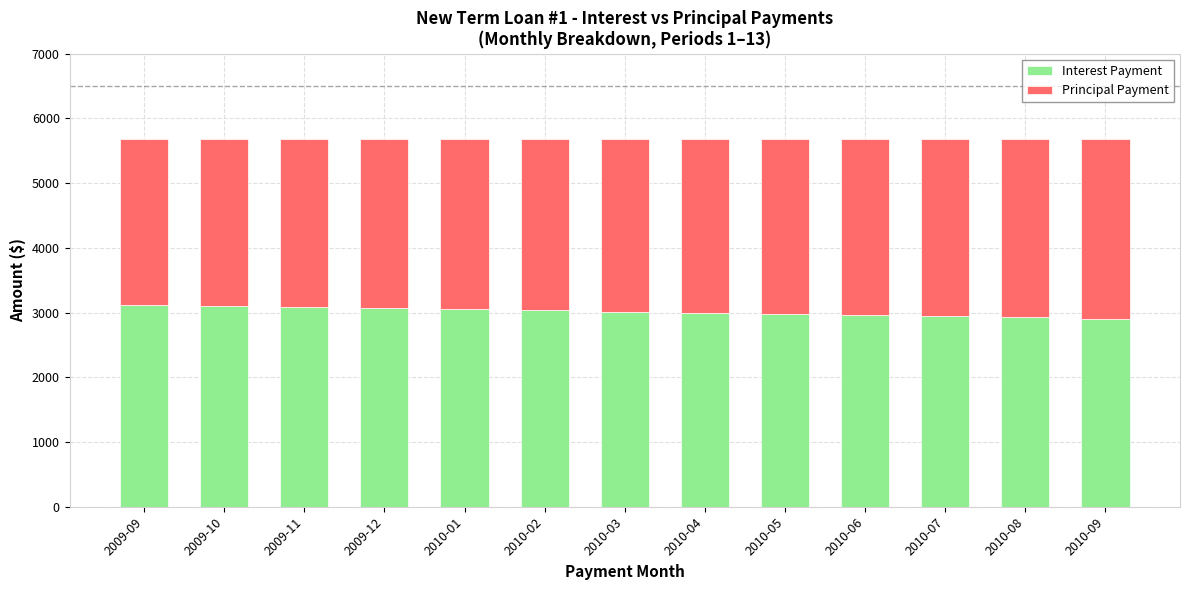

Does the chart contain any negative values?

No